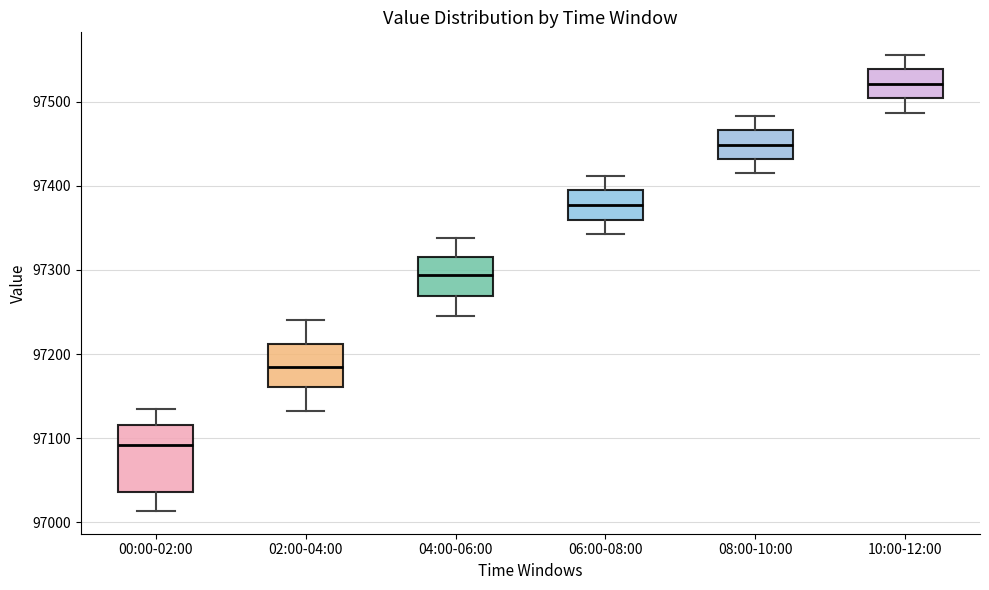

Where is the upper edge of the box for 00:00-02:00 on the y-axis? The values are not printed on the chart, so give them approximately, as read against the axis.

97120